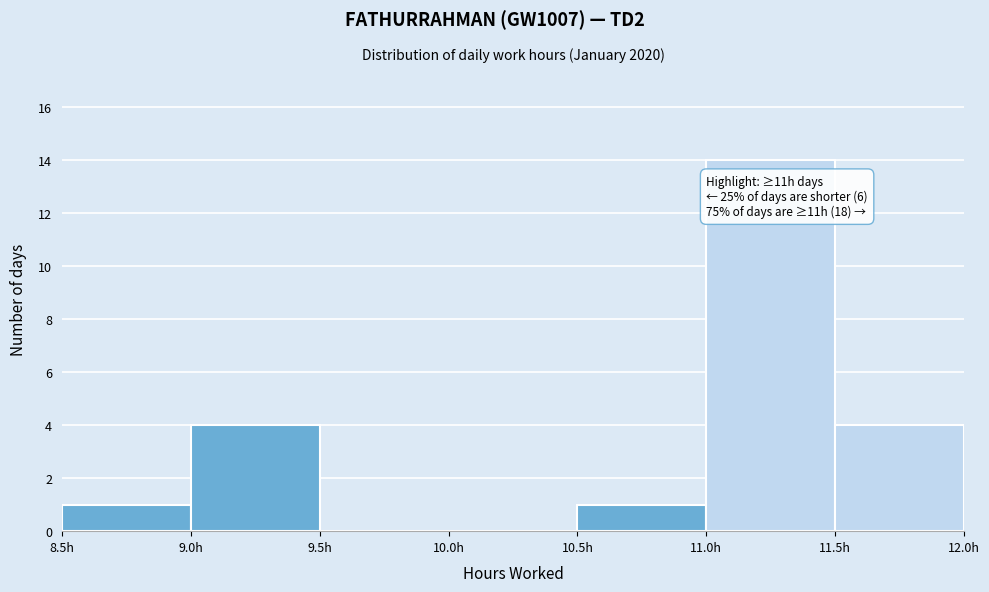

Which range on the x-axis has the tallest bar?

11.0 to 11.5